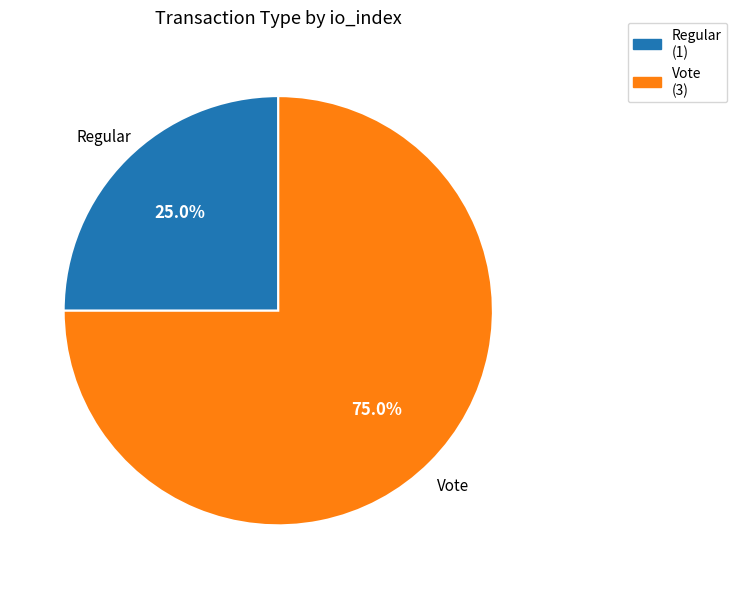

Which slice is the smallest?

Regular